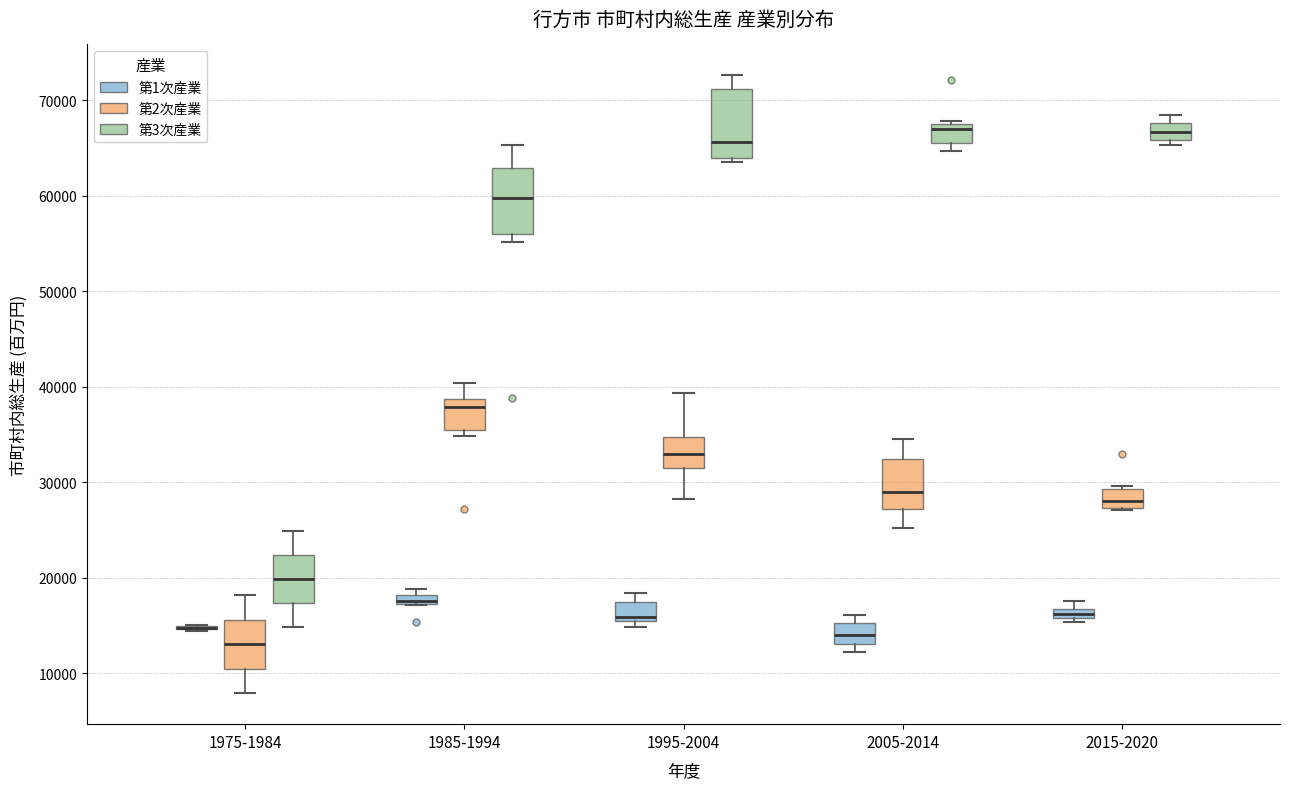

Where is the lower edge of the box for 2015-2020 (第2次産業) on the y-axis? The values are not printed on the chart, so give them approximately, as read against the axis.

27000